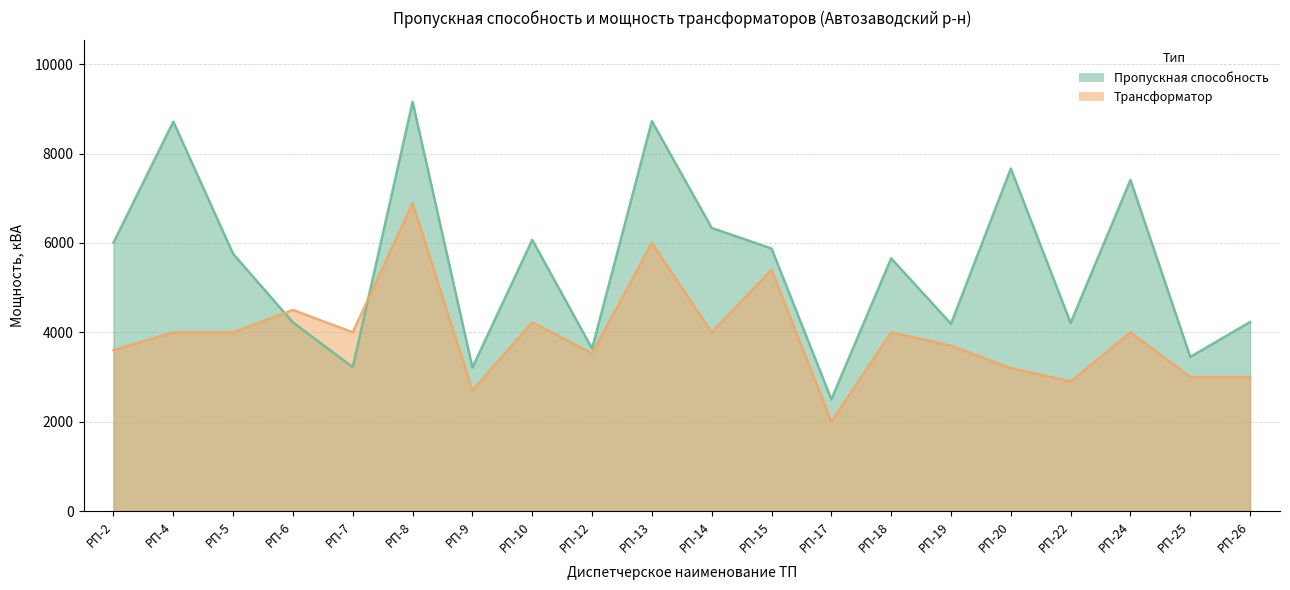

The value of Трансформатор at РП-13 is 3944.1. True or false?

False